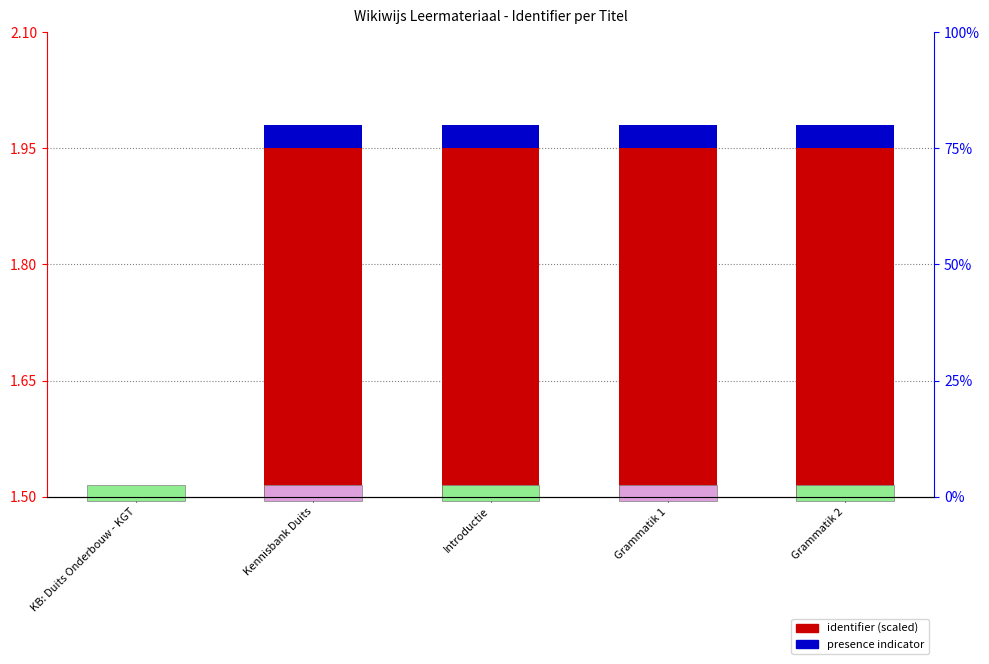

What is the label of the 3rd bar from the right?

Introductie